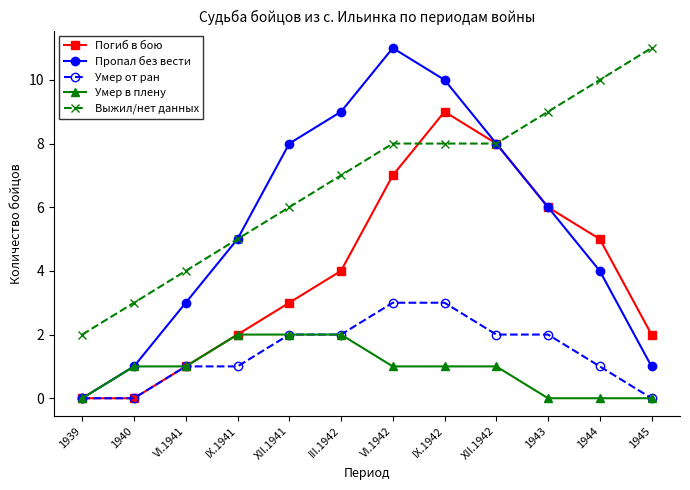

Rank the series at IX.1942 from highest to lowest value.

Пропал без вести, Погиб в бою, Выжил/нет данных, Умер от ран, Умер в плену